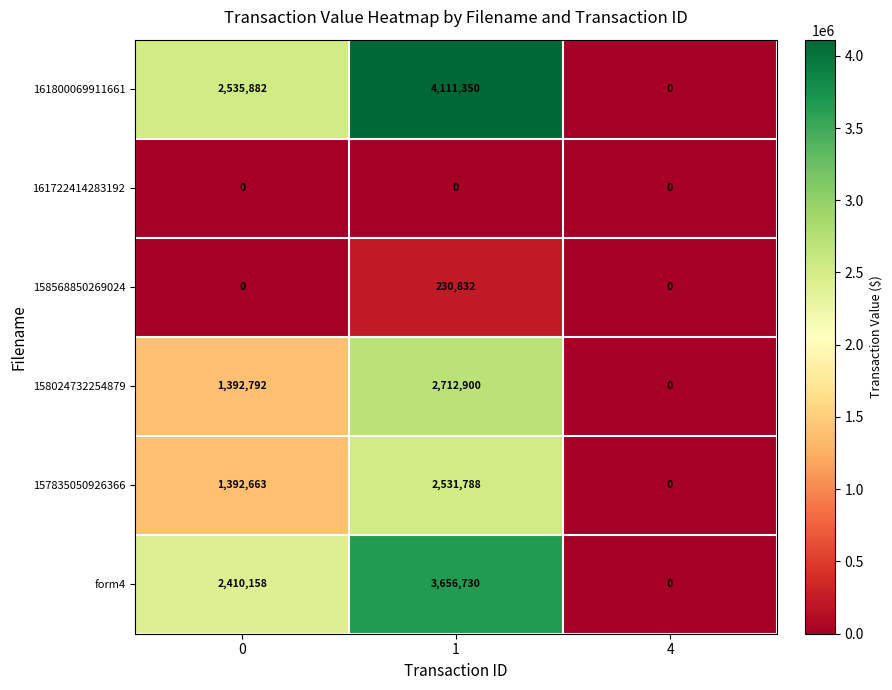

Is it true that 158568850269024 equals -157663 at 4?

False